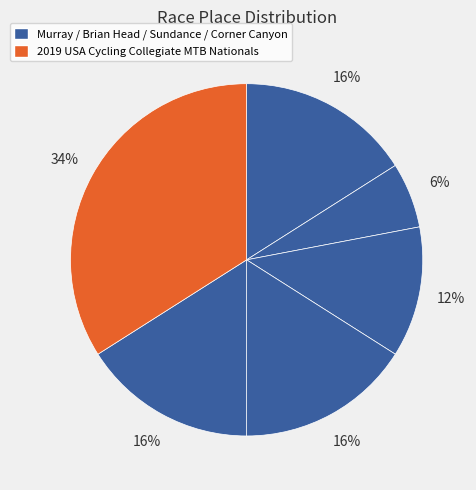

How many slices are in this pie chart?

6